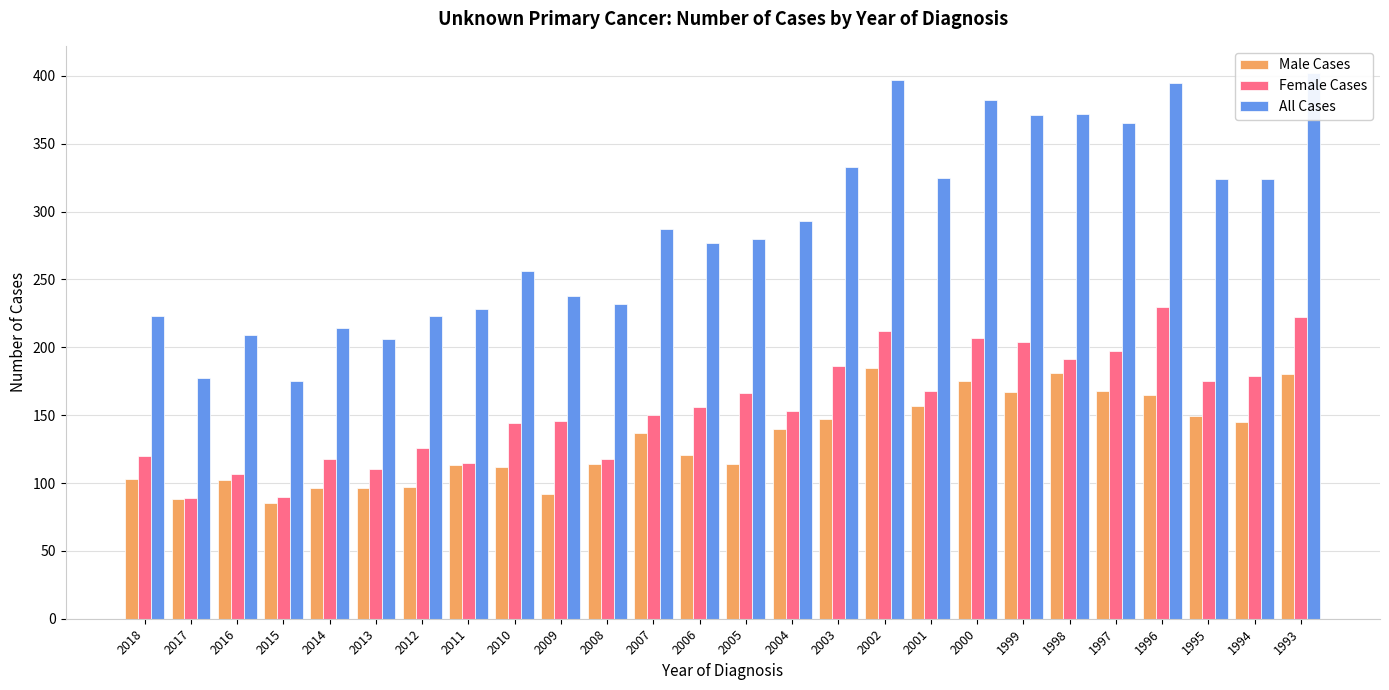

The value of All Cases at 2011 is 98. True or false?

False